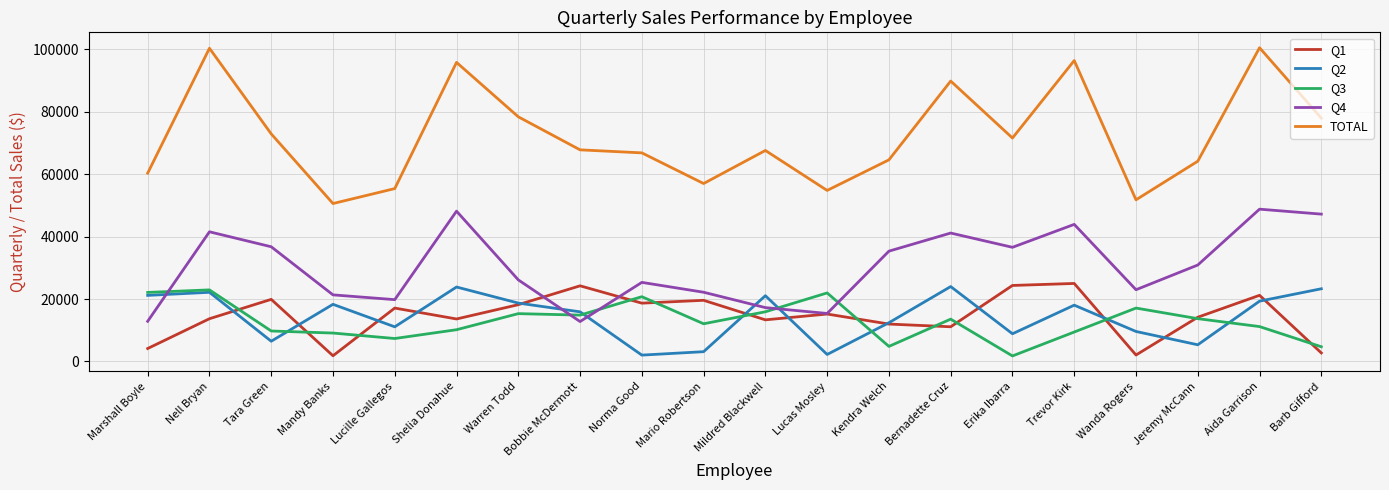

Is it true that Q3 equals 17102.9 at Wanda Rogers?

True